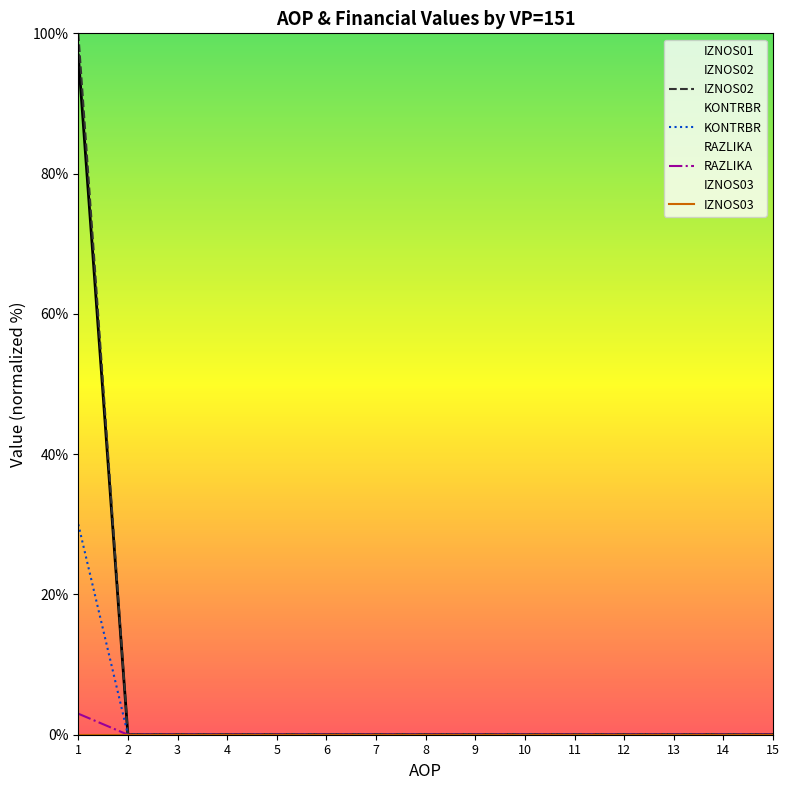

Reading left to right, list all the values displayed in this chart.

IZNOS02: 100.0	0.0	0.0	0.0	0.0	0.0	0.0	0.0	0.0	0.0	0.0	0.0	0.0	0.0	0.0
KONTRBR: 30.0	0.0	0.0	0.0	0.0	0.0	0.0	0.0	0.0	0.0	0.0	0.0	0.0	0.0	0.0
RAZLIKA: 3.0	0.0	0.0	0.0	0.0	0.0	0.0	0.0	0.0	0.0	0.0	0.0	0.0	0.0	0.0
IZNOS03: 0.0	0.0	0.0	0.0	0.0	0.0	0.0	0.0	0.0	0.0	0.0	0.0	0.0	0.0	0.0